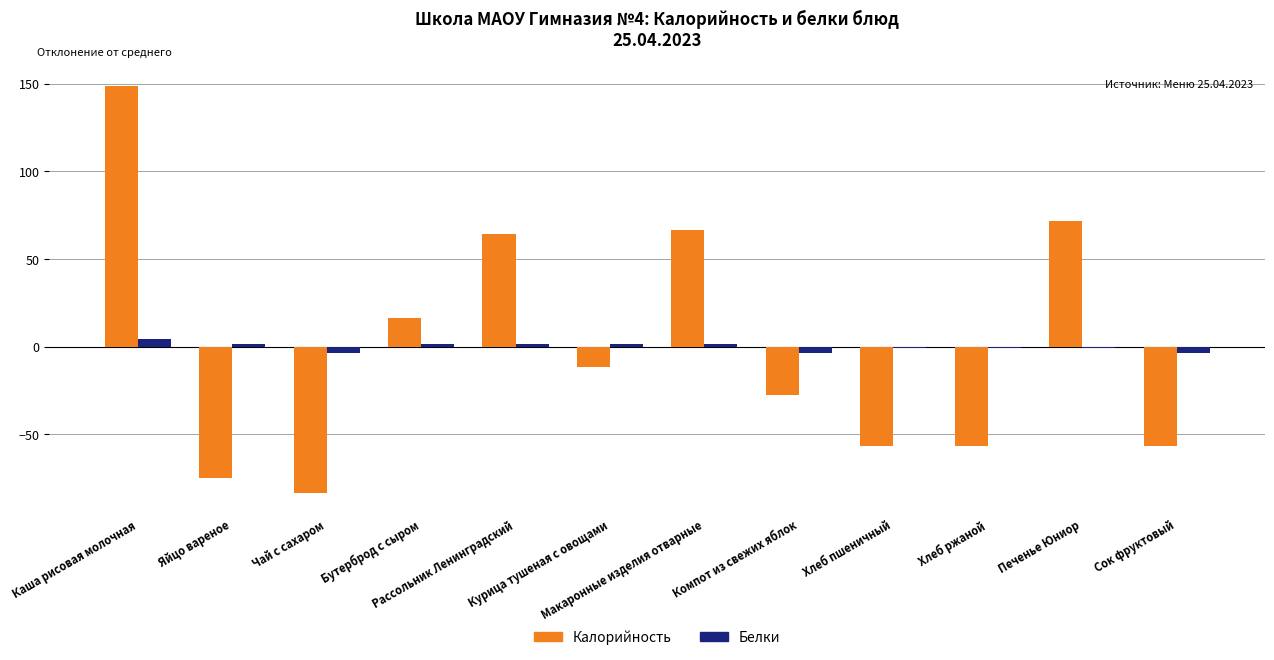

What value does the Калорийность series have at Курица тушеная с овощами?

-11.6